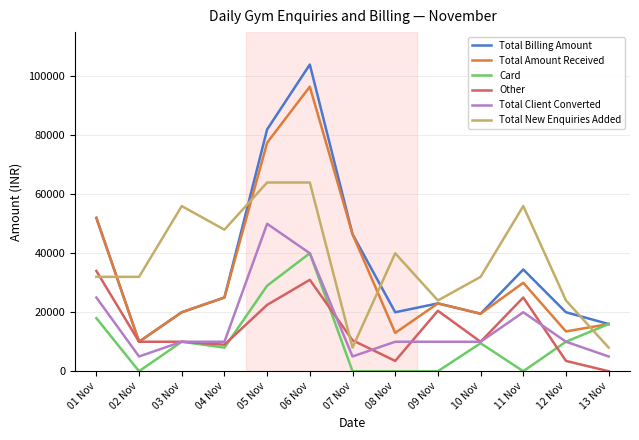

Does the chart have visible grid lines?

Yes